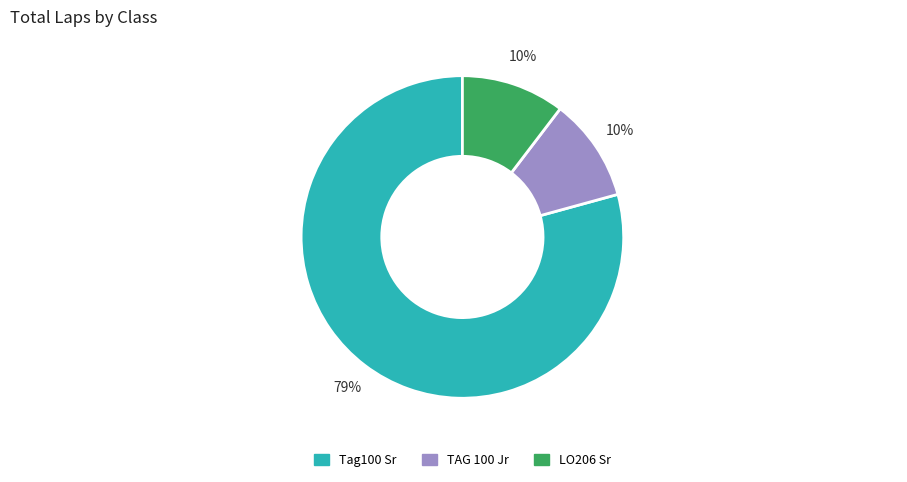

Does any single category account for the majority?

Yes